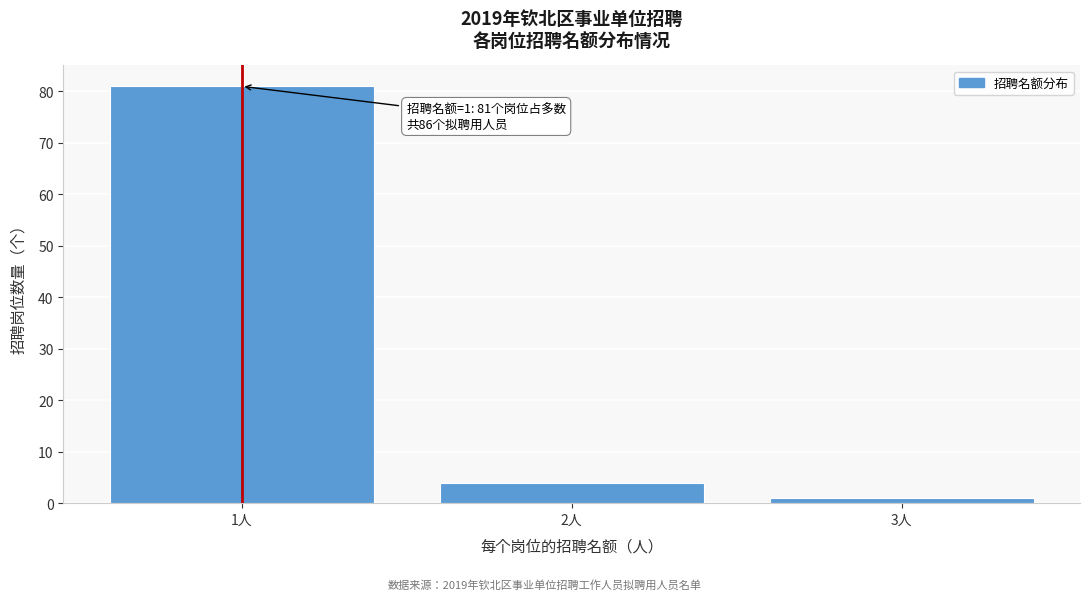

Reading left to right, transcribe all the data shown in this chart.

1人=81	2人=4	3人=1